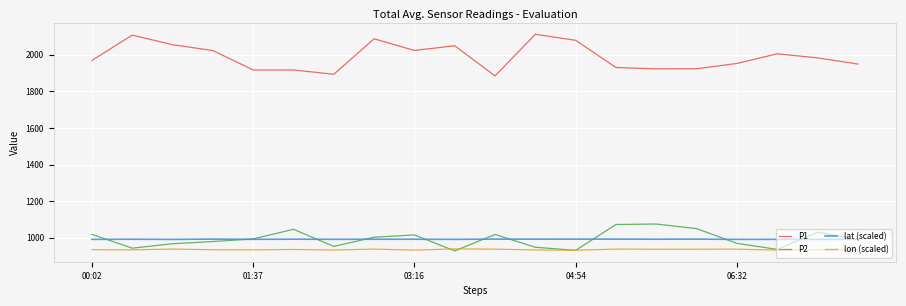

What is the difference between the second highest and second lowest values in the lon (scaled) series?

5.7